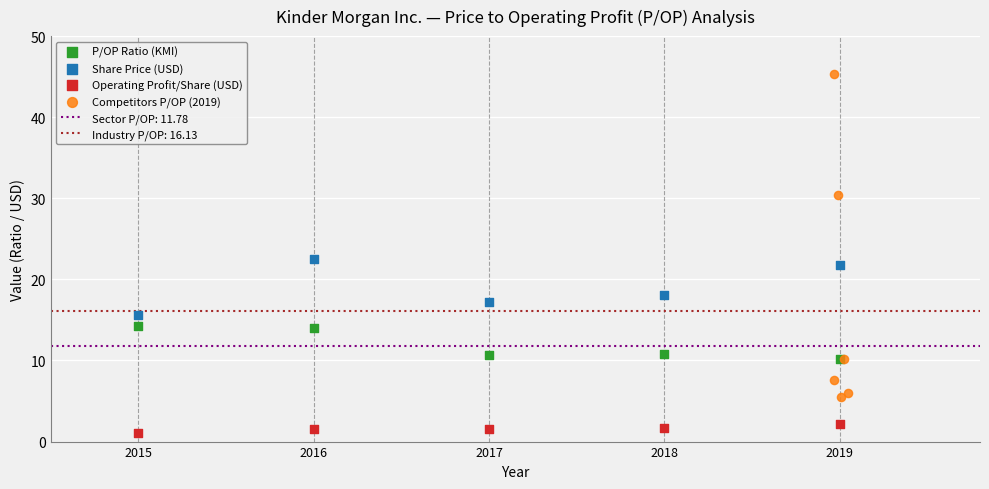

Which series has the widest spread of Y values?

Competitors P/OP (2019)